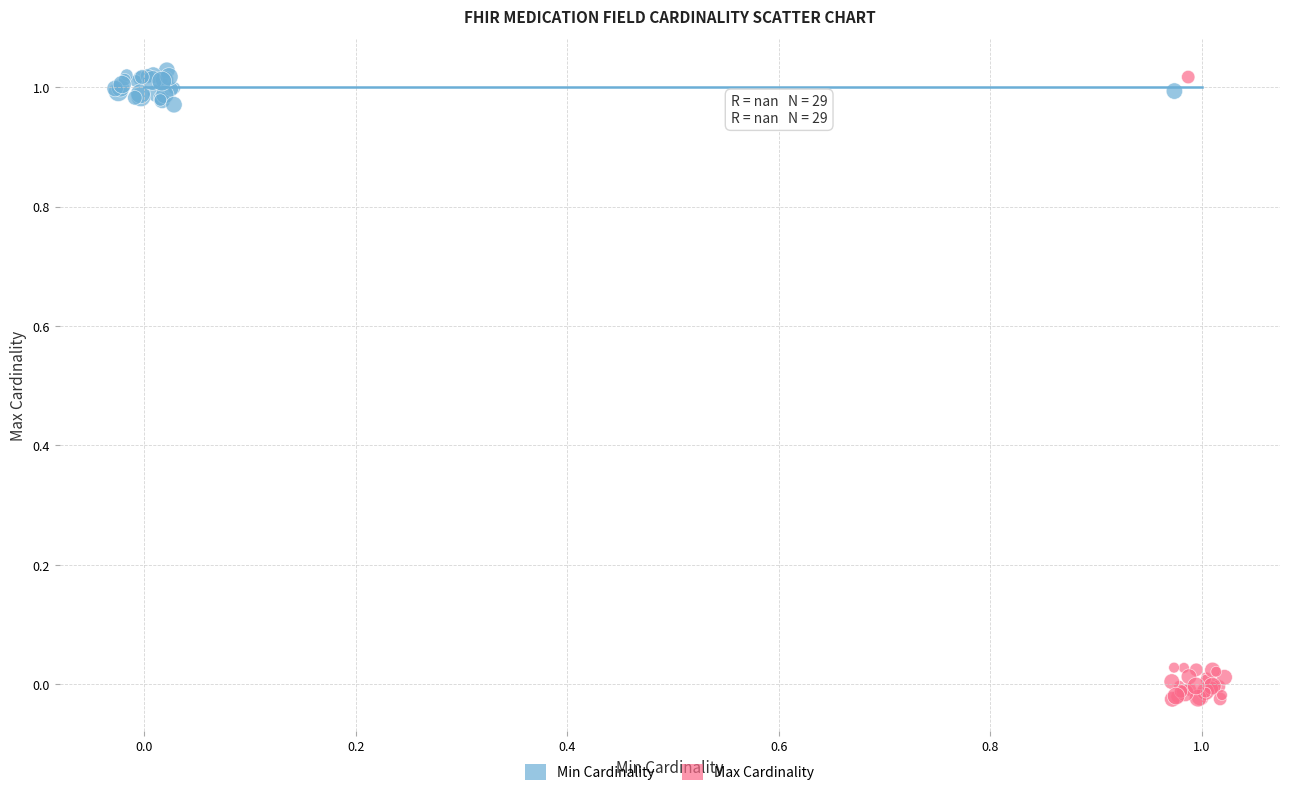

Which series has the largest Y range (max minus min)?

Max Cardinality